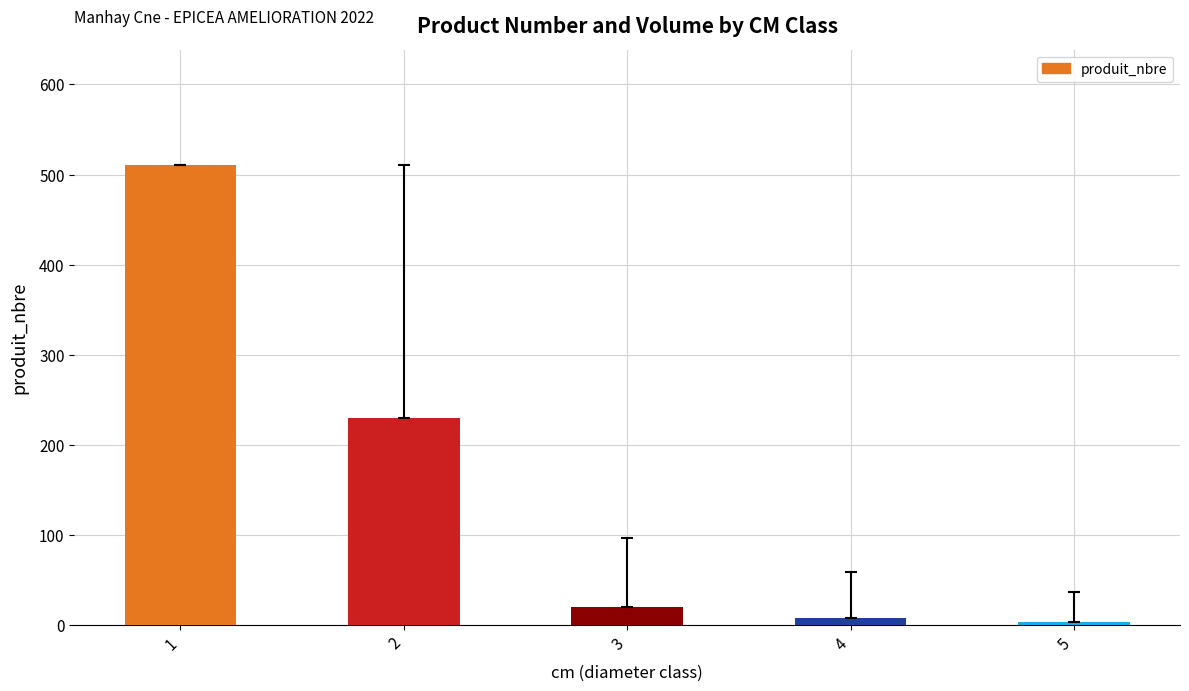

What is the change in value from 2 to 5?

-227